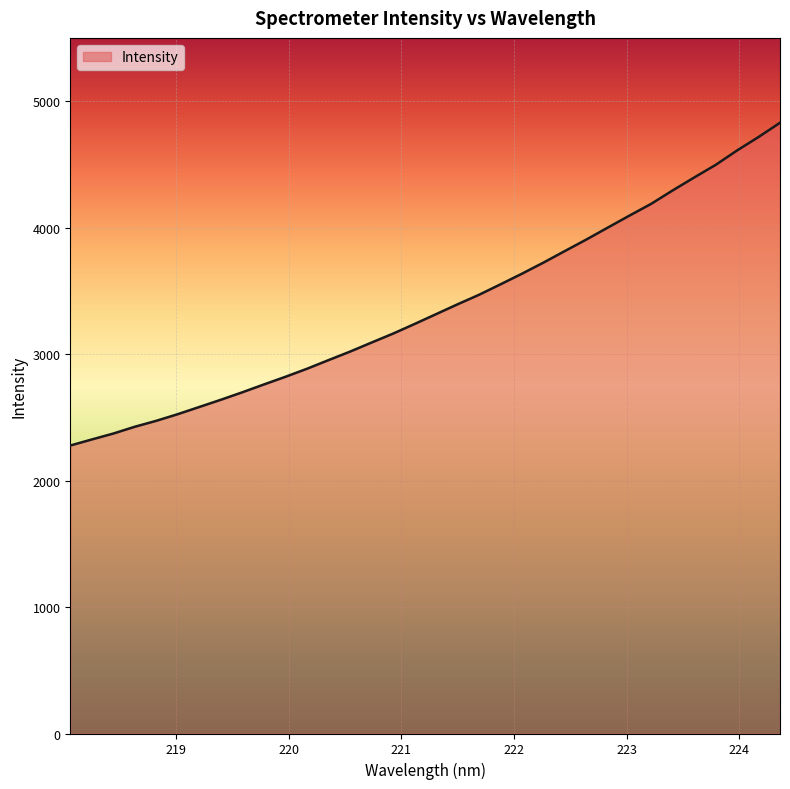

True or false: the data has more than 1 interior local peaks.

False